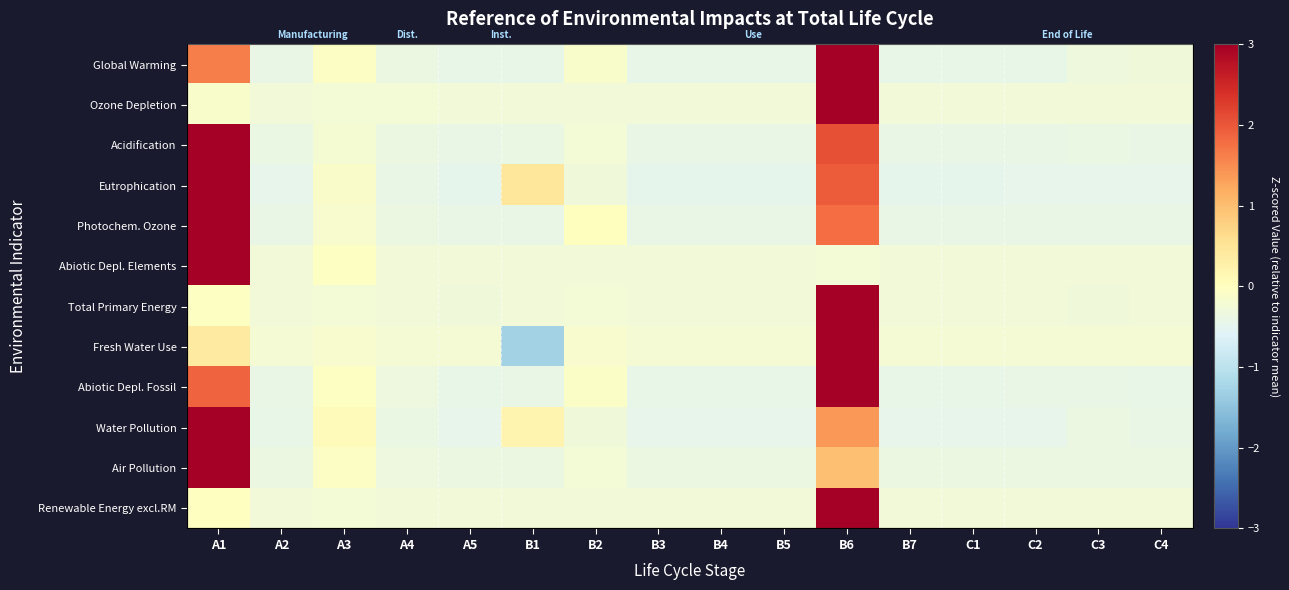

Count the number of categories in the chart.

16